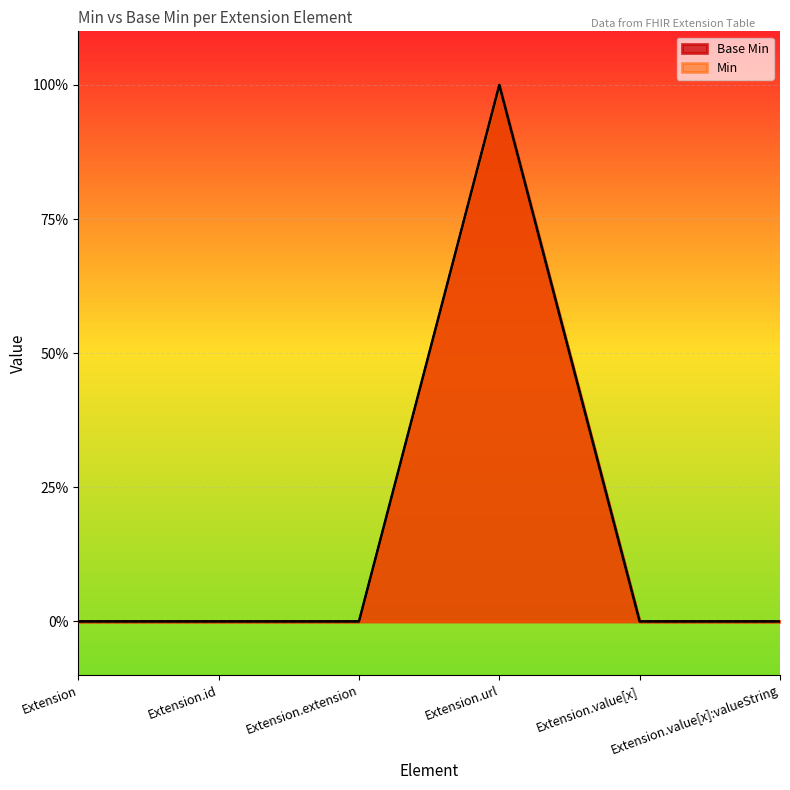

True or false: Min has a value of 1 at Extension.extension.

False